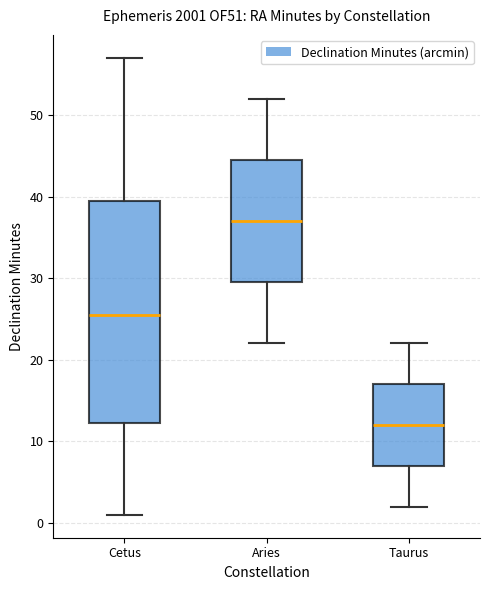

Reading left to right, read every box against the y-axis: the position of its median line, the range the box covers, and the ends of its whiskers. The values are not printed on the chart, so give them approximately, as read against the axis.

Cetus: median 26, box 12 to 40, whiskers 1 to 57
Aries: median 37, box 30 to 45, whiskers 22 to 52
Taurus: median 12, box 7 to 17, whiskers 2 to 22